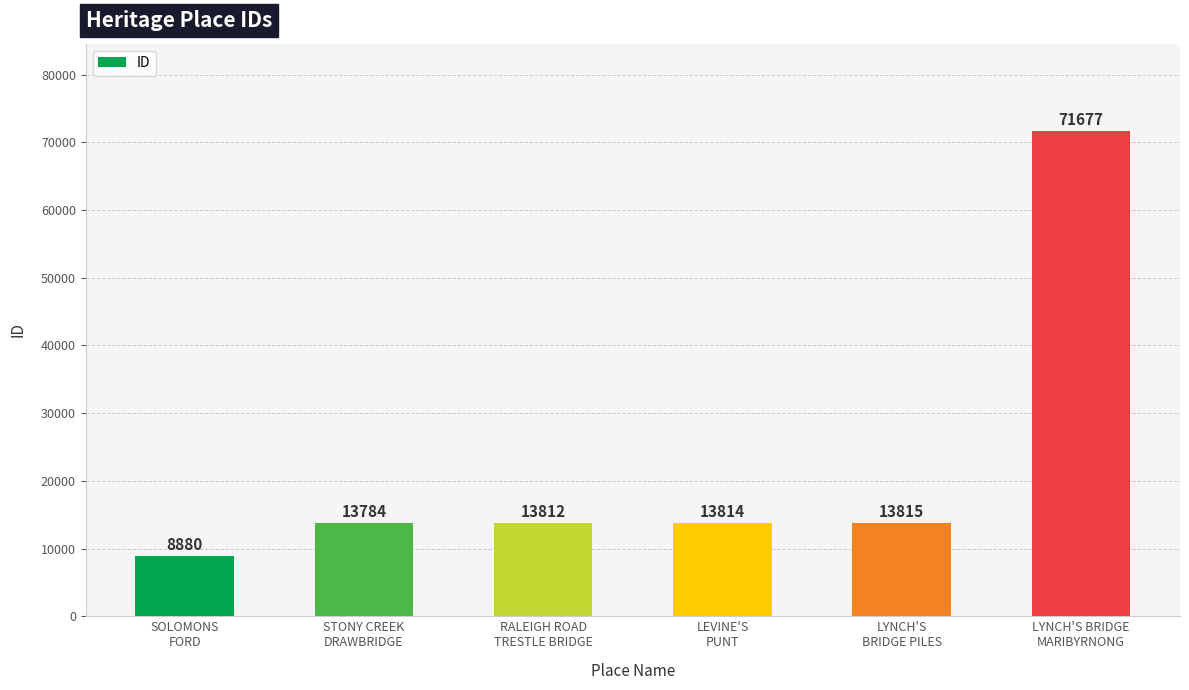

What is the value of the 6th bar from the left?

71677